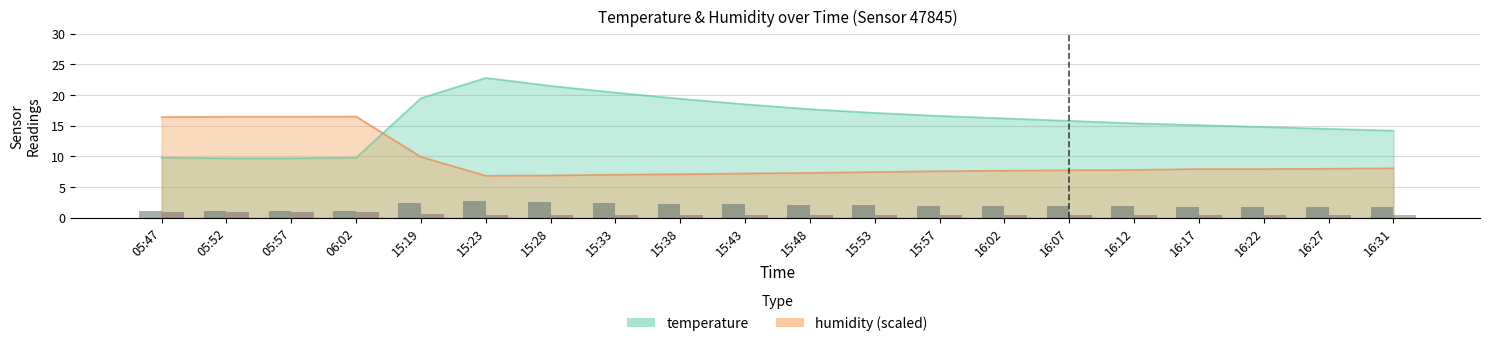

Reading right to left, extract all data points from this chart.

temperature: 16:31=14.2	16:27=14.5	16:22=14.8	16:17=15.1	16:12=15.4	16:07=15.8	16:02=16.2	15:57=16.6	15:53=17.1	15:48=17.7	15:43=18.5	15:38=19.4	15:33=20.4	15:28=21.5	15:23=22.8	15:19=19.5	06:02=9.8	05:57=9.7	05:52=9.7	05:47=9.8
humidity: 16:31=8.1	16:27=8.0	16:22=8.0	16:17=8.0	16:12=7.8	16:07=7.8	16:02=7.7	15:57=7.6	15:53=7.4	15:48=7.3	15:43=7.2	15:38=7.1	15:33=7.0	15:28=6.9	15:23=6.8	15:19=9.9	06:02=16.5	05:57=16.5	05:52=16.5	05:47=16.4